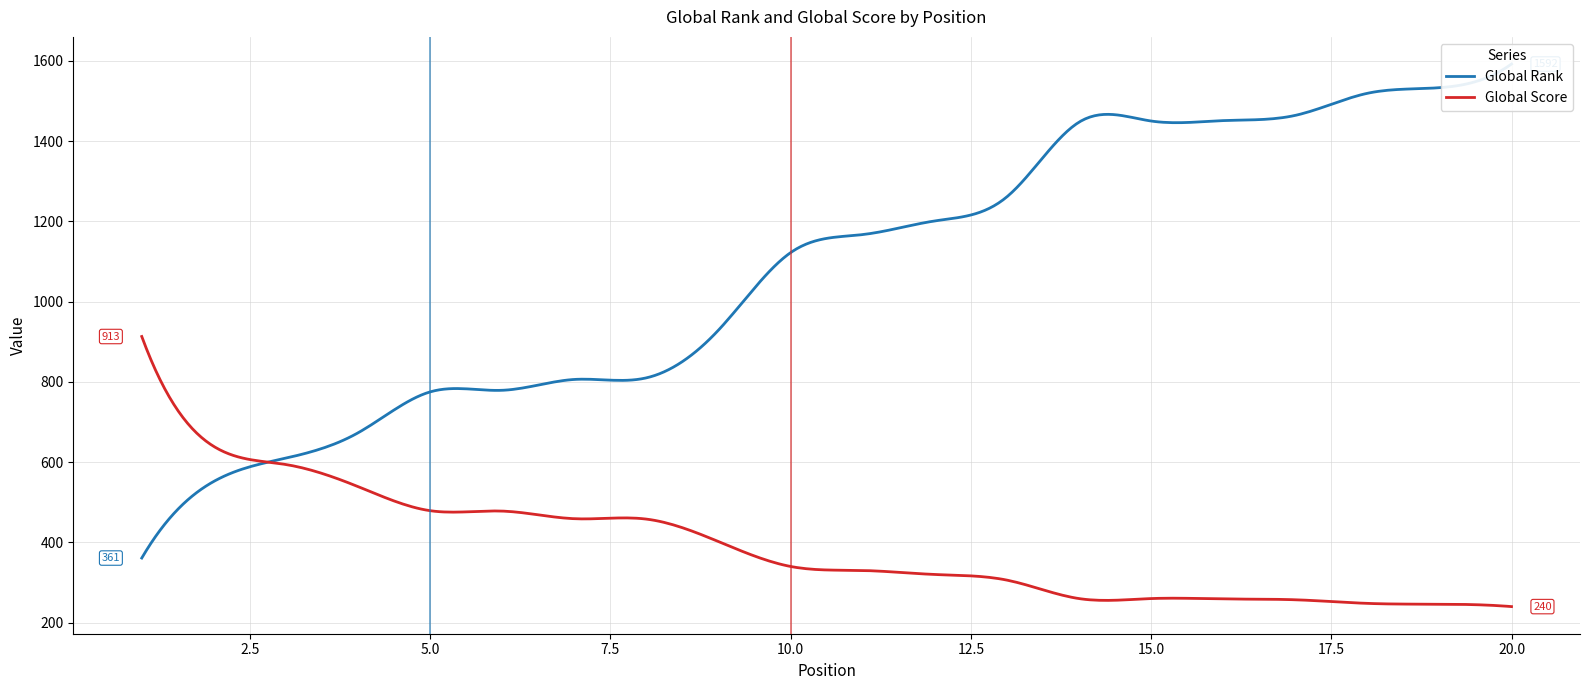

Is this an area chart (filled region under the line)?

No